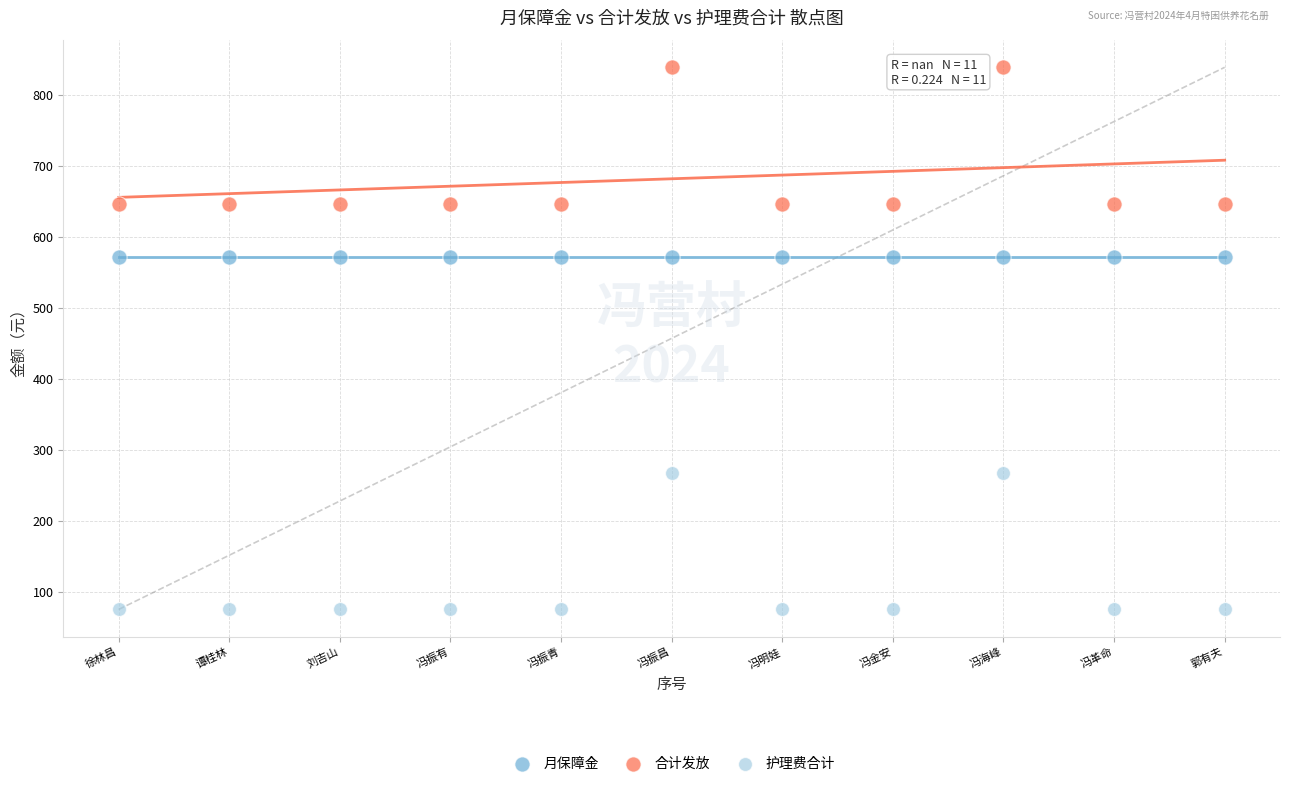

Which series reaches the minimum Y coordinate?

护理费合计